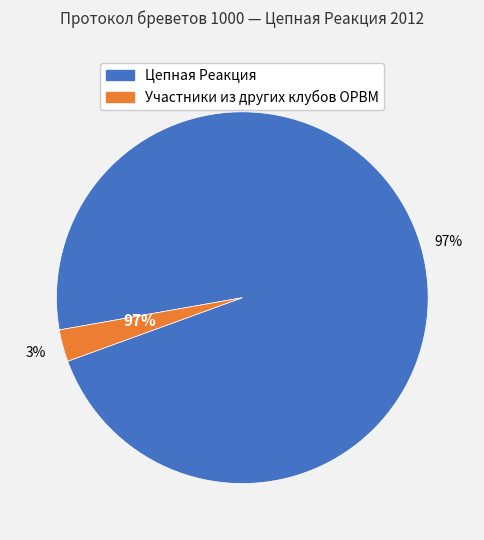

Between Цепная Реакция and Участники из других клубов ОРВМ, which is larger?

Цепная Реакция